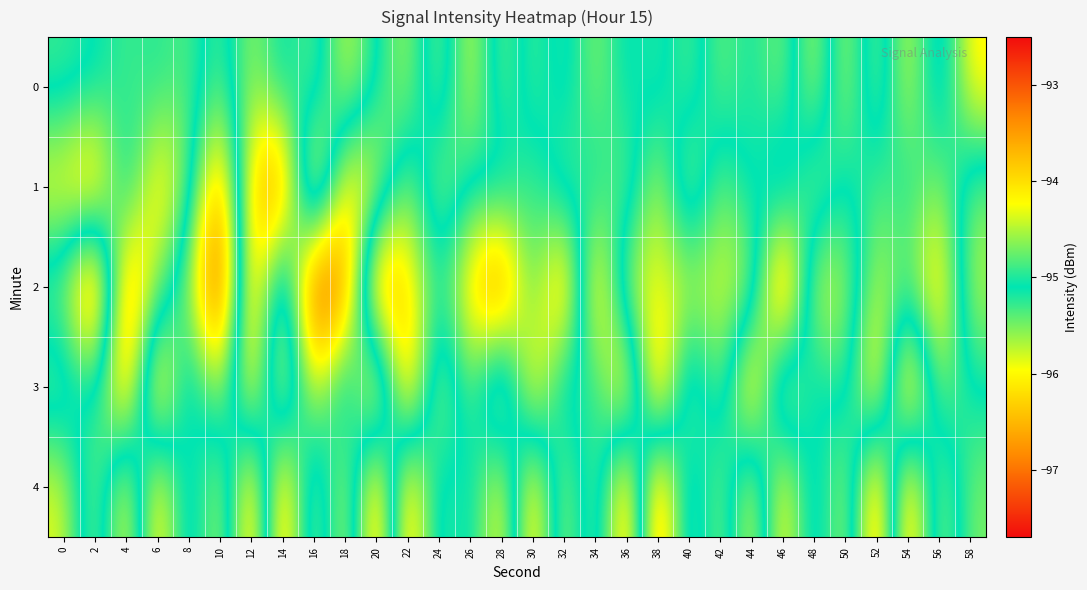

List the series in order of their peak value, highest first.

2, 1, 4, 3, 0